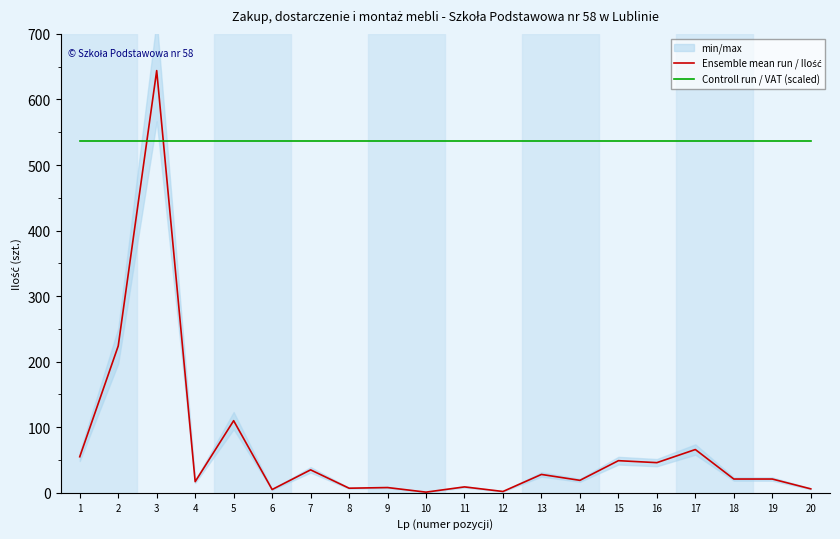

What is the value of the Ensemble mean run / Ilość point at the 6th from the left?

5.0